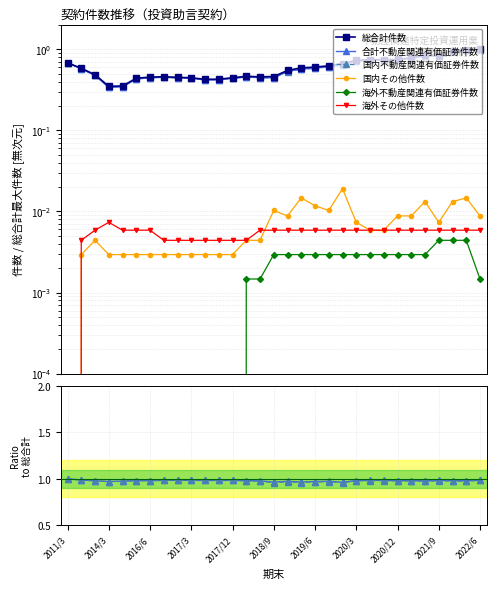

Count the 国内その他件数 values in the range 0 to 1.

31